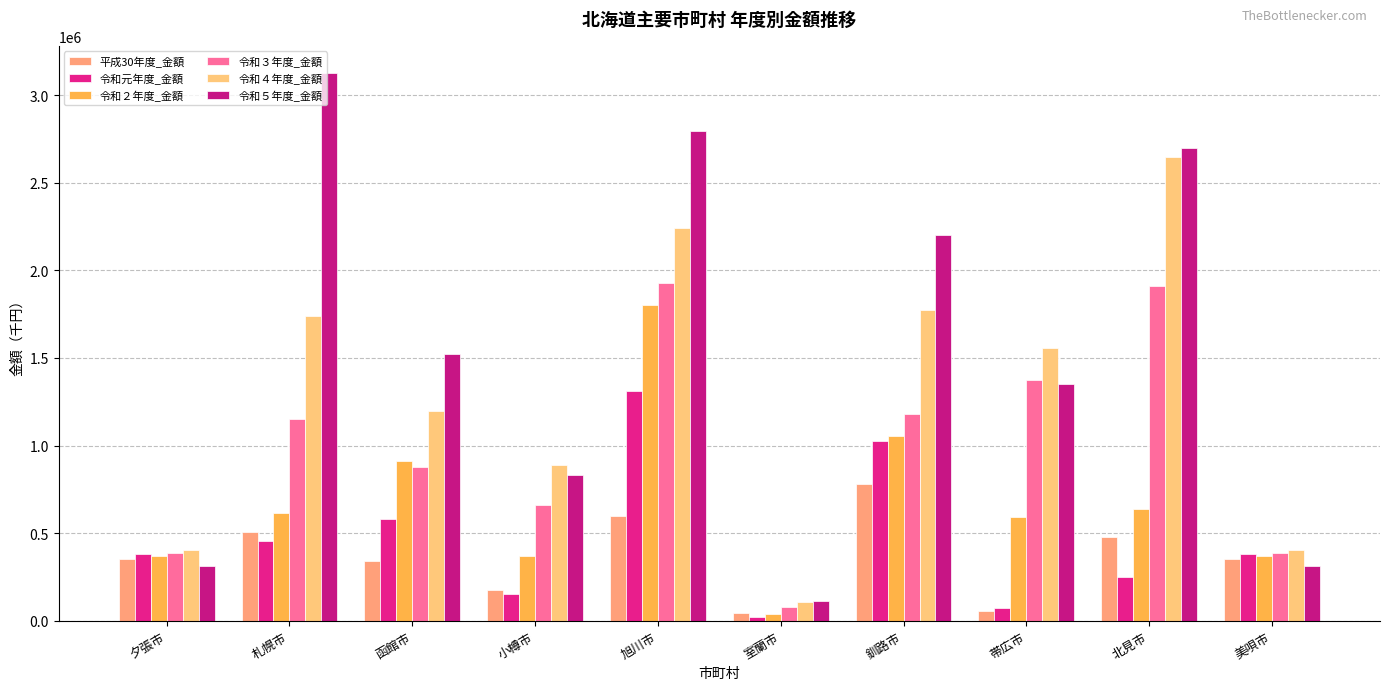

How many bars are there in total?

60